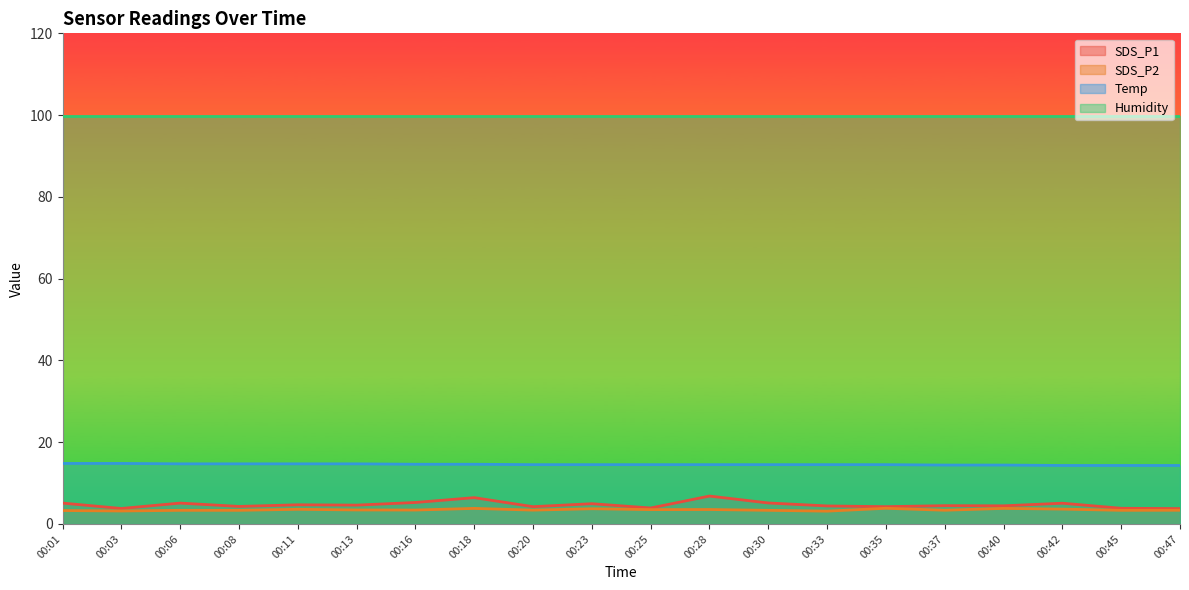

At which label does SDS_P1 reach its peak?

00:28